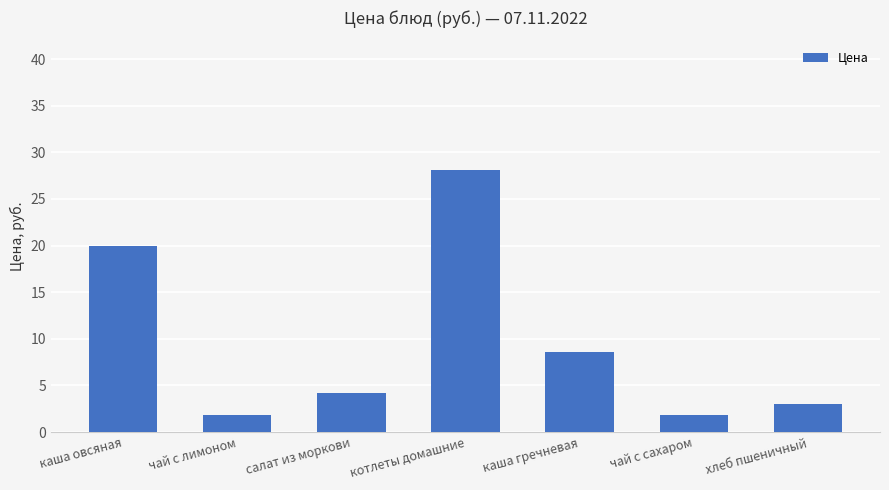

What is the difference between the maximum and minimum values?

26.3